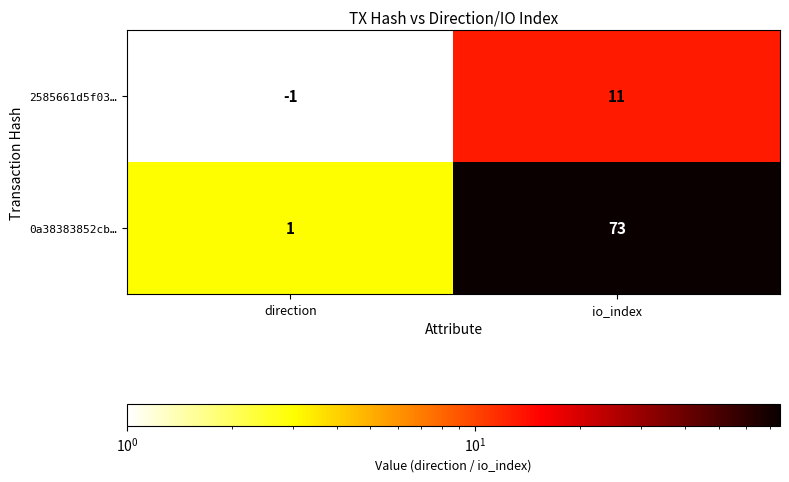

At direction, list the series in order from largest to smallest.

0a38383852cb…, 2585661d5f03…